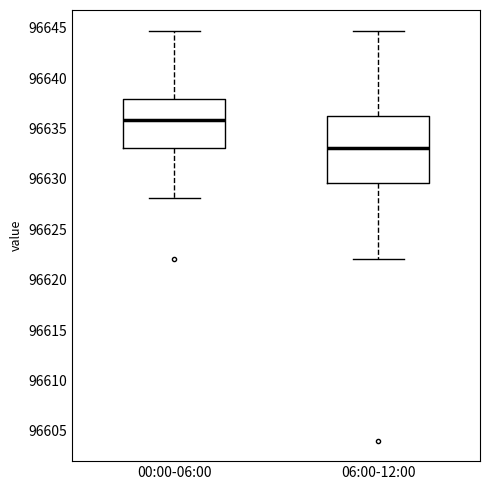

Reading left to right, transcribe this box plot: for each box, give where its median line is, the range the box spans, and where its two whiskers end, as read against the y-axis. The values are not printed on the chart, so give them approximately, as read against the axis.

00:00-06:00: median 96636.0, box 96633.0 to 96638.0, whiskers 96628.0 to 96644.5
06:00-12:00: median 96633.0, box 96629.5 to 96636.0, whiskers 96622.0 to 96644.5